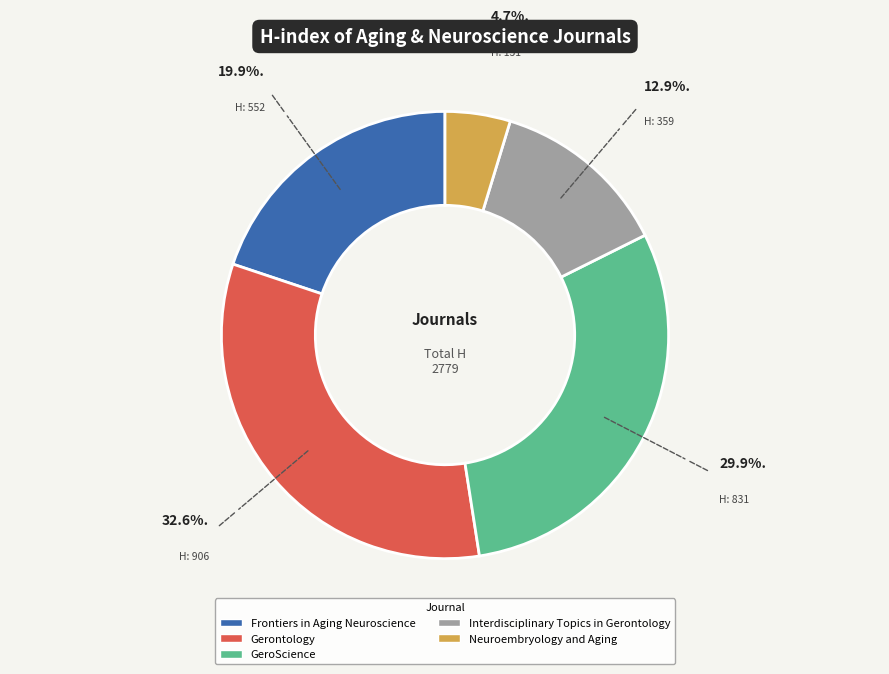

Is the sum of Frontiers in Aging Neuroscience and Neuroembryology and Aging greater than half?

No